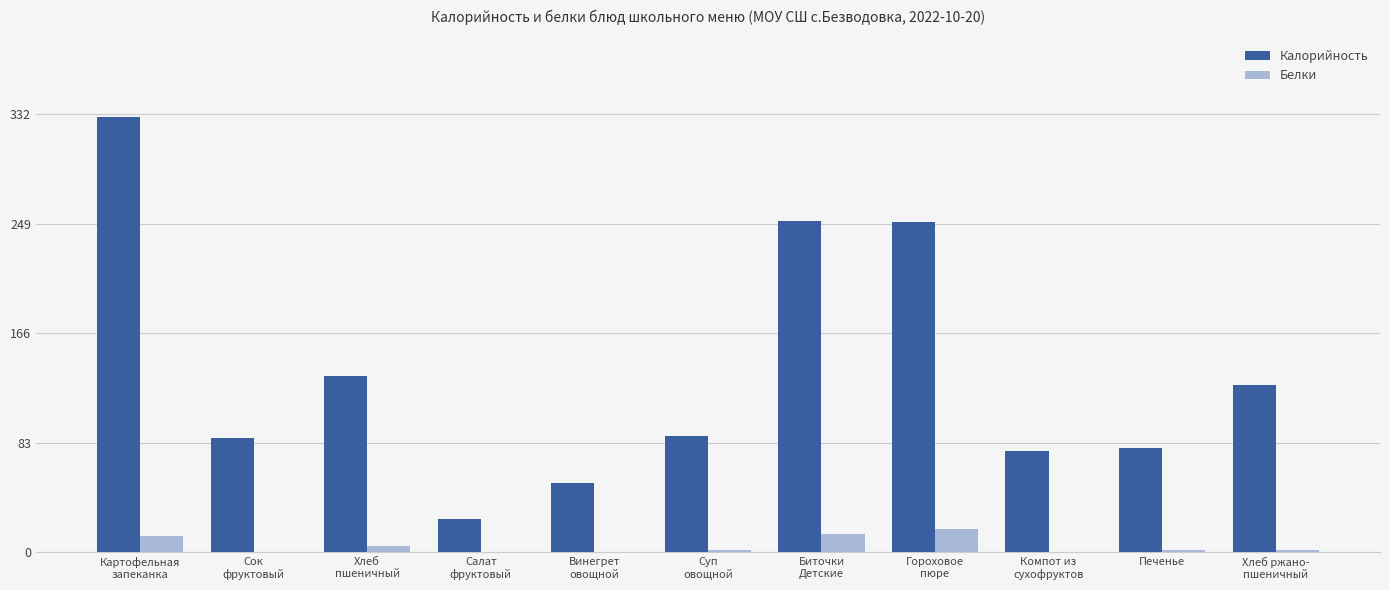

Which series has the largest total across all categories?

Калорийность